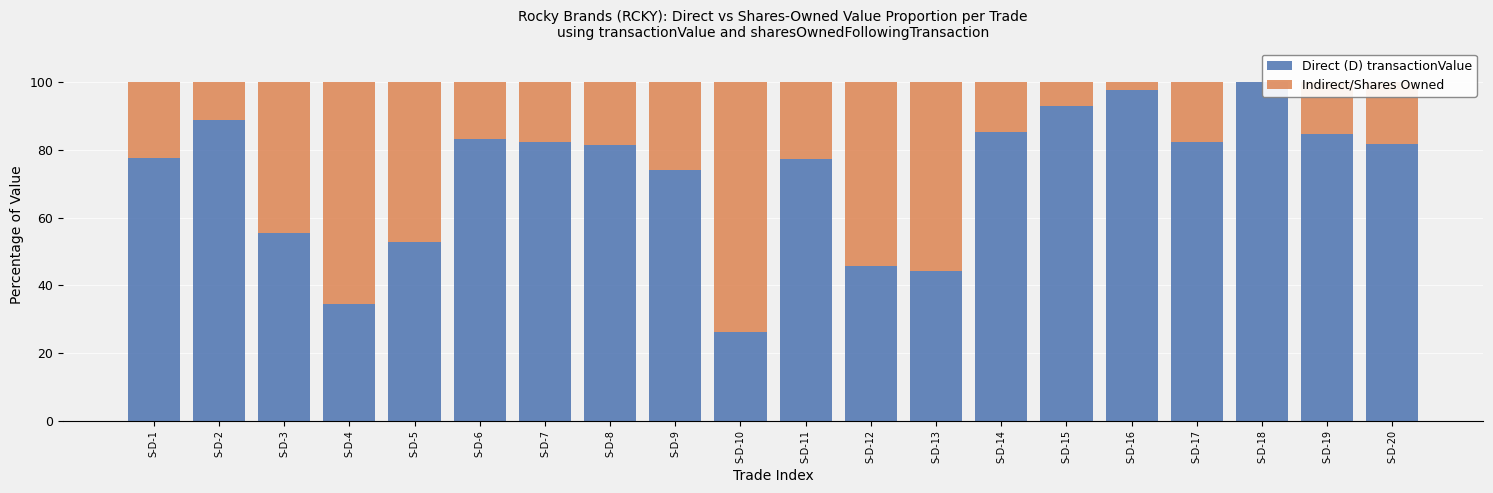

How many values in the Indirect/Shares Owned series exceed 18?

11